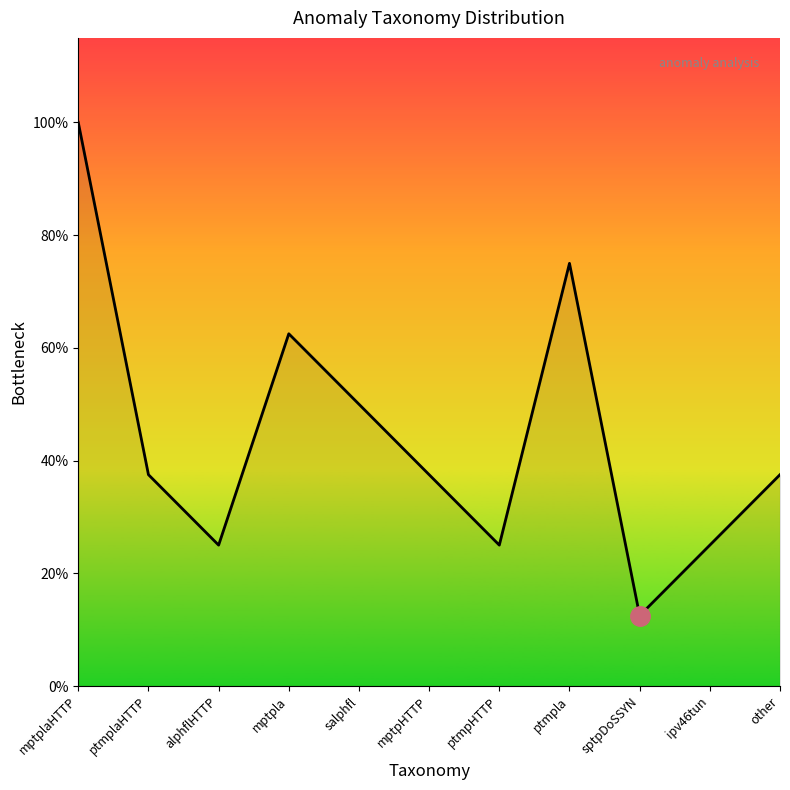

Does the chart have visible grid lines?

No